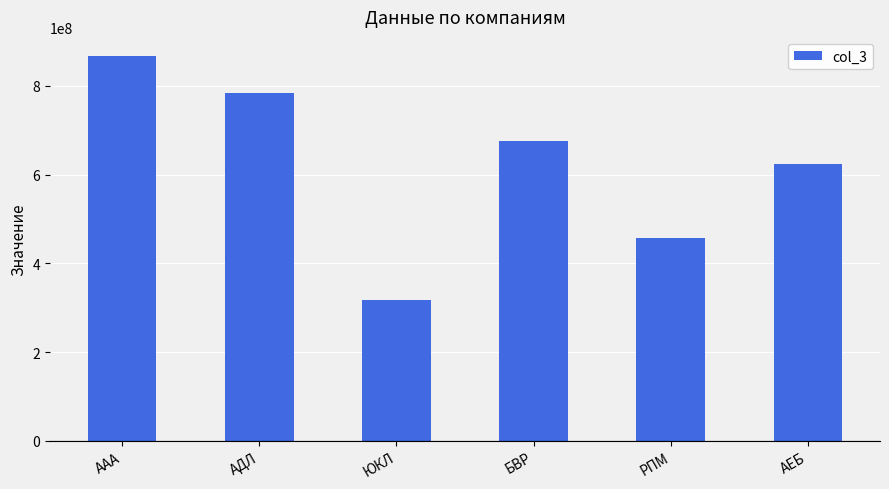

What is the sum of the values at АЕБ and РПМ?

1079680236